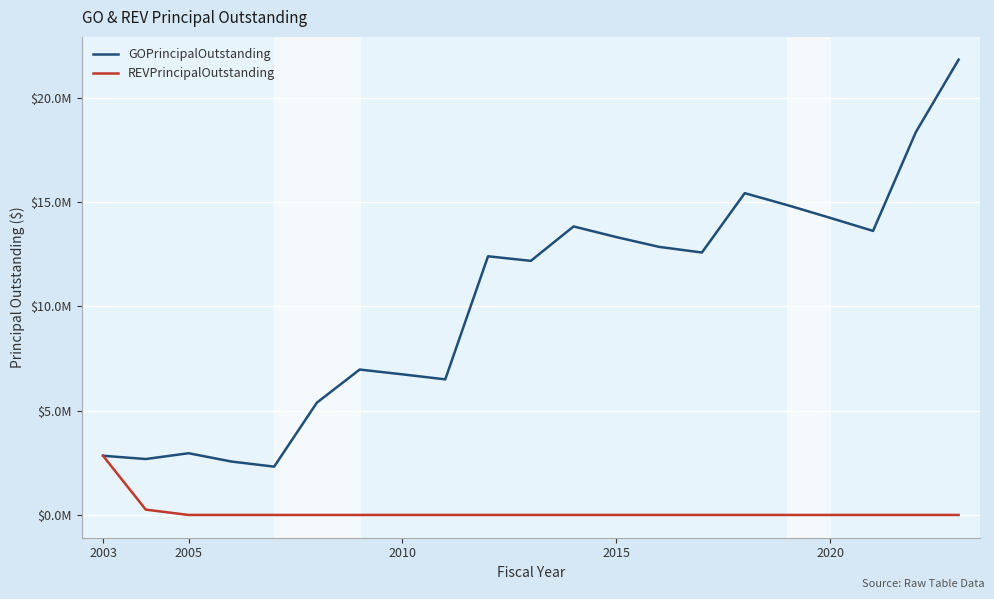

Rank the series by their maximum value, from highest to lowest.

GOPrincipalOutstanding, REVPrincipalOutstanding